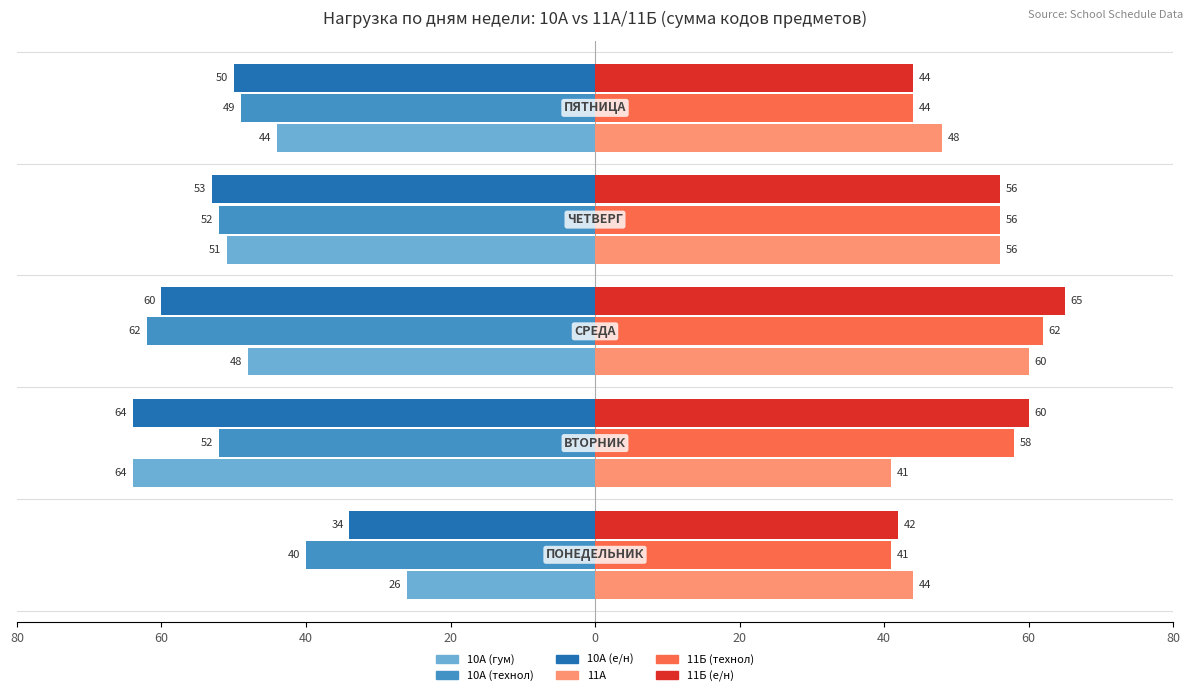

How many groups of bars are there?

5